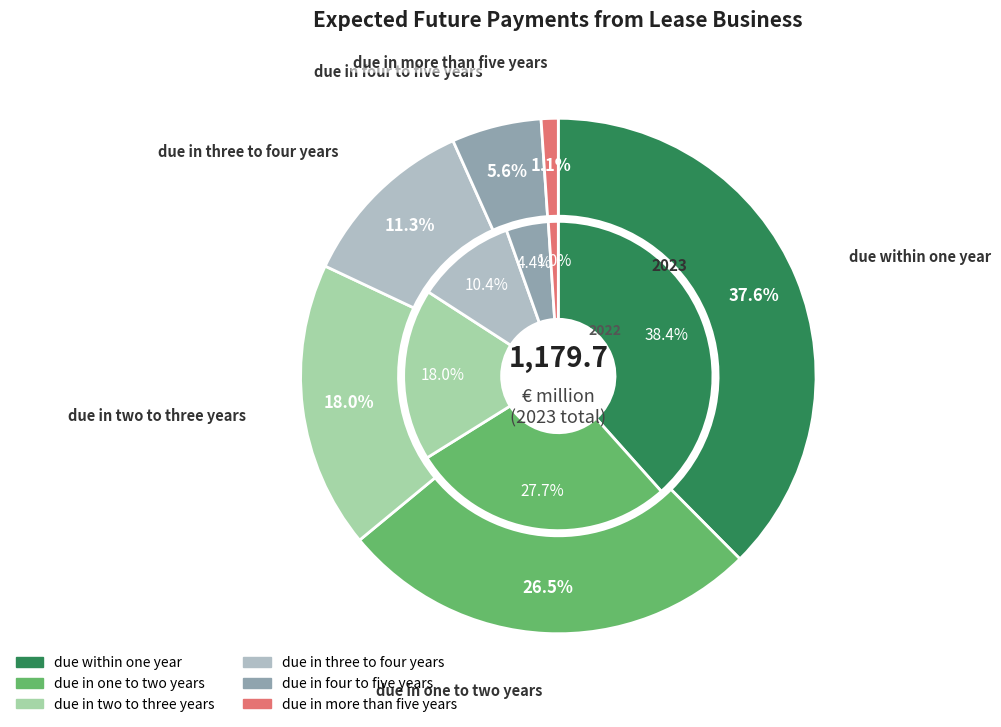

Does any single category account for the majority?

No